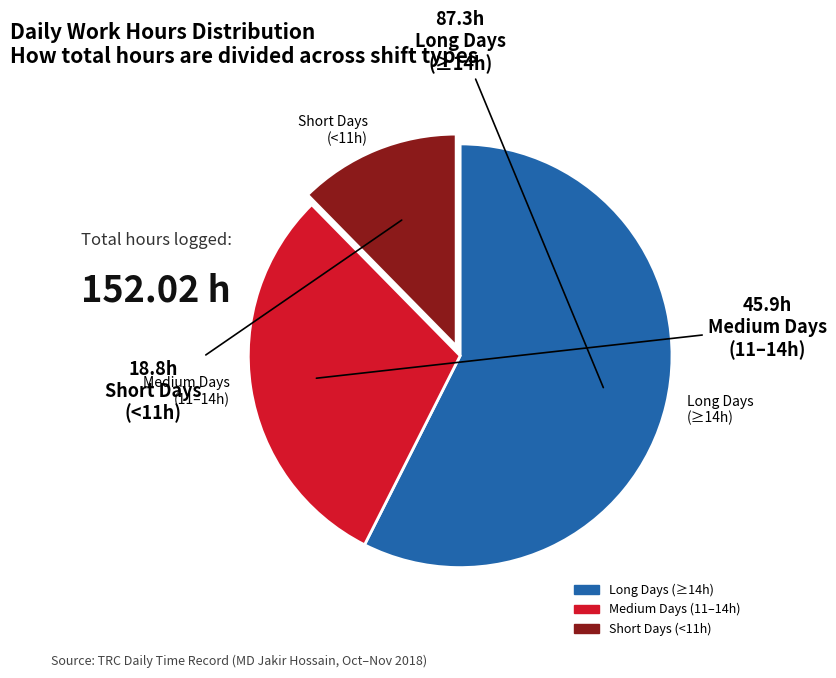

Which has a higher value, Short Days (<11h) or Long Days (≥14h)?

Long Days (≥14h)